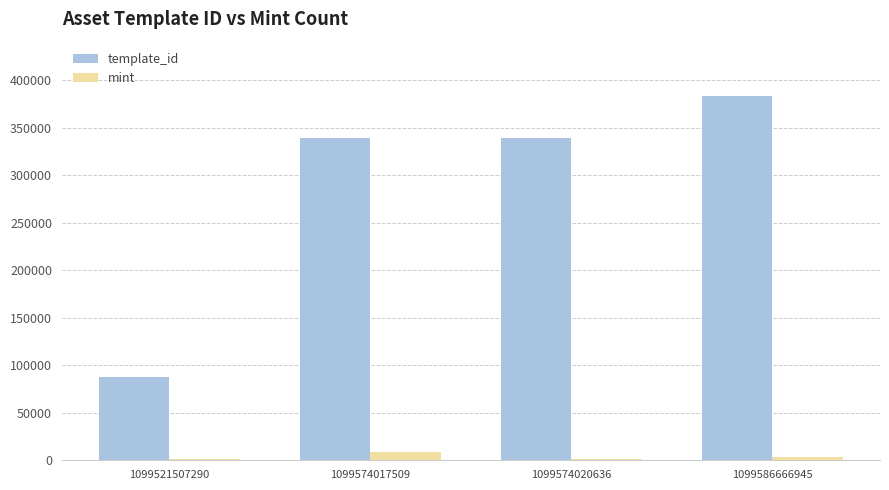

Which series has the largest total across all categories?

template_id